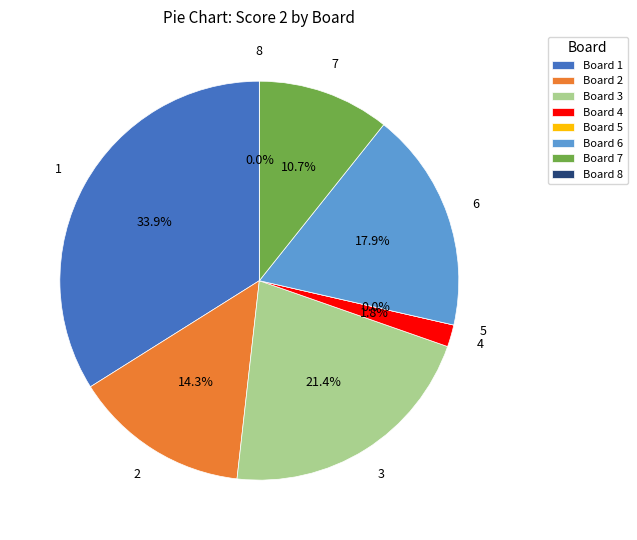

True or false: 2 accounts for 14% of the total.

True